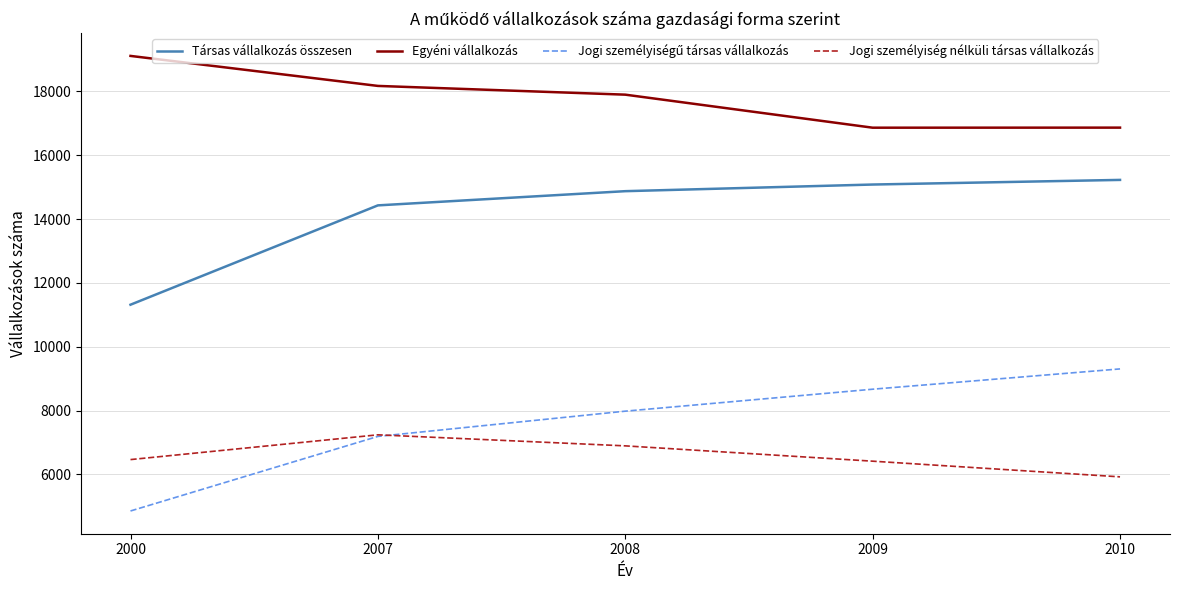

What is the spread (max minus min) of values at 2010?

10942